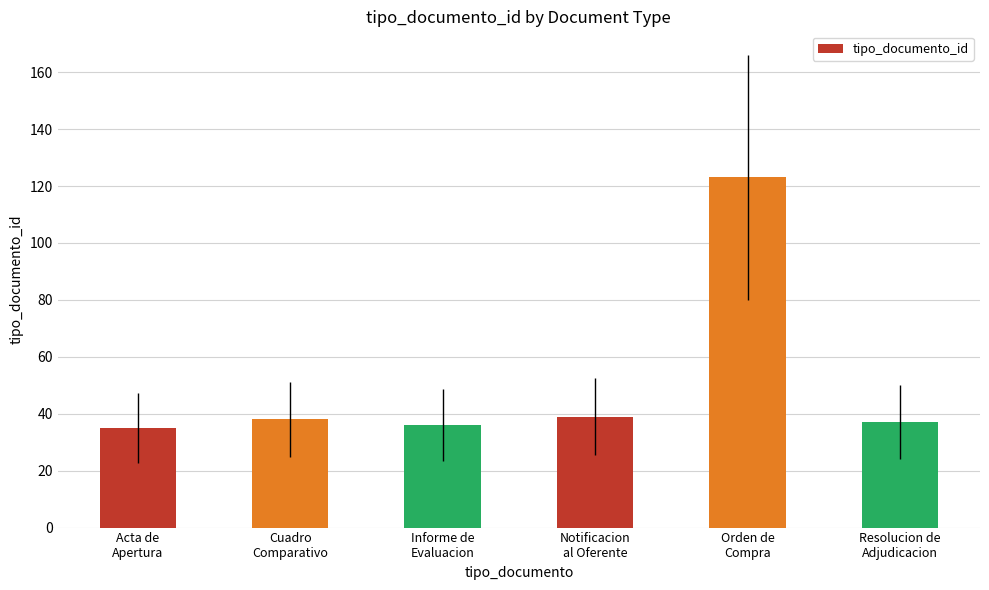

What is the change in value from Cuadro
Comparativo to Orden de
Compra?

+85